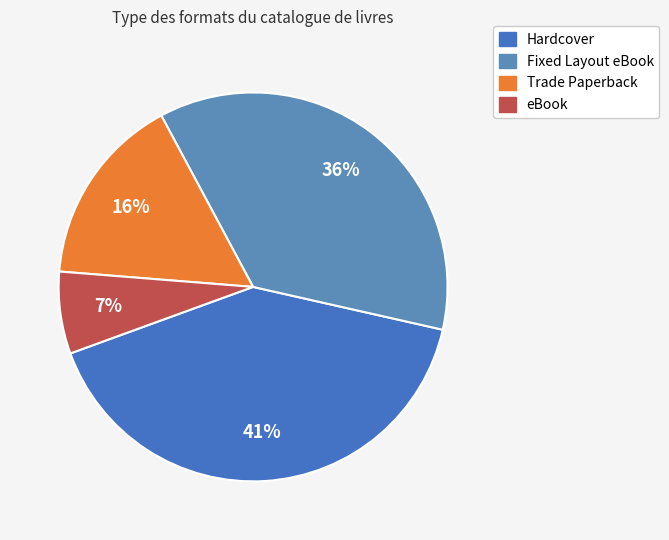

What percentage is the eBook slice, to the nearest percent?

7%